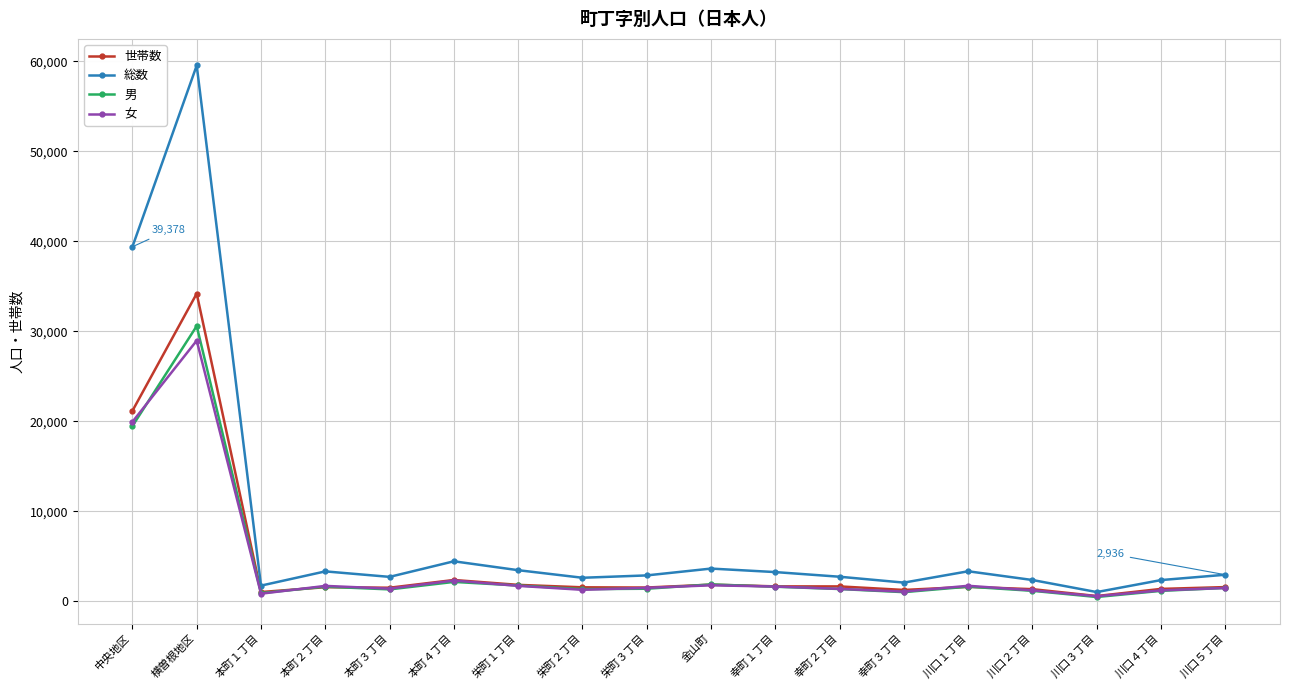

True or false: 世帯数 has more than 0 interior local peaks.

True